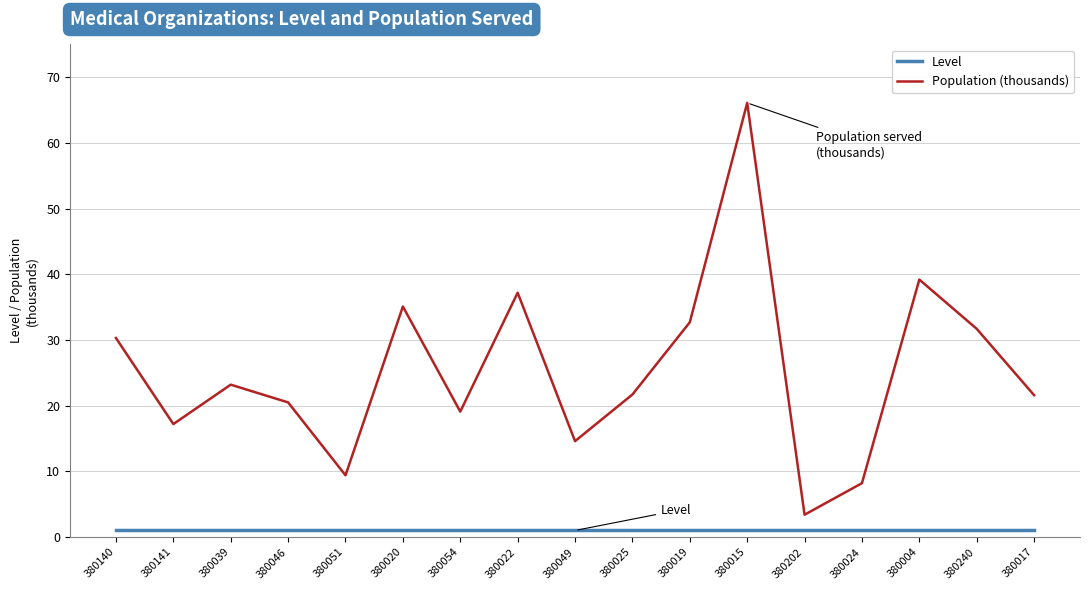

Which series changed the most between 380025 and 380015?

Population (thousands)